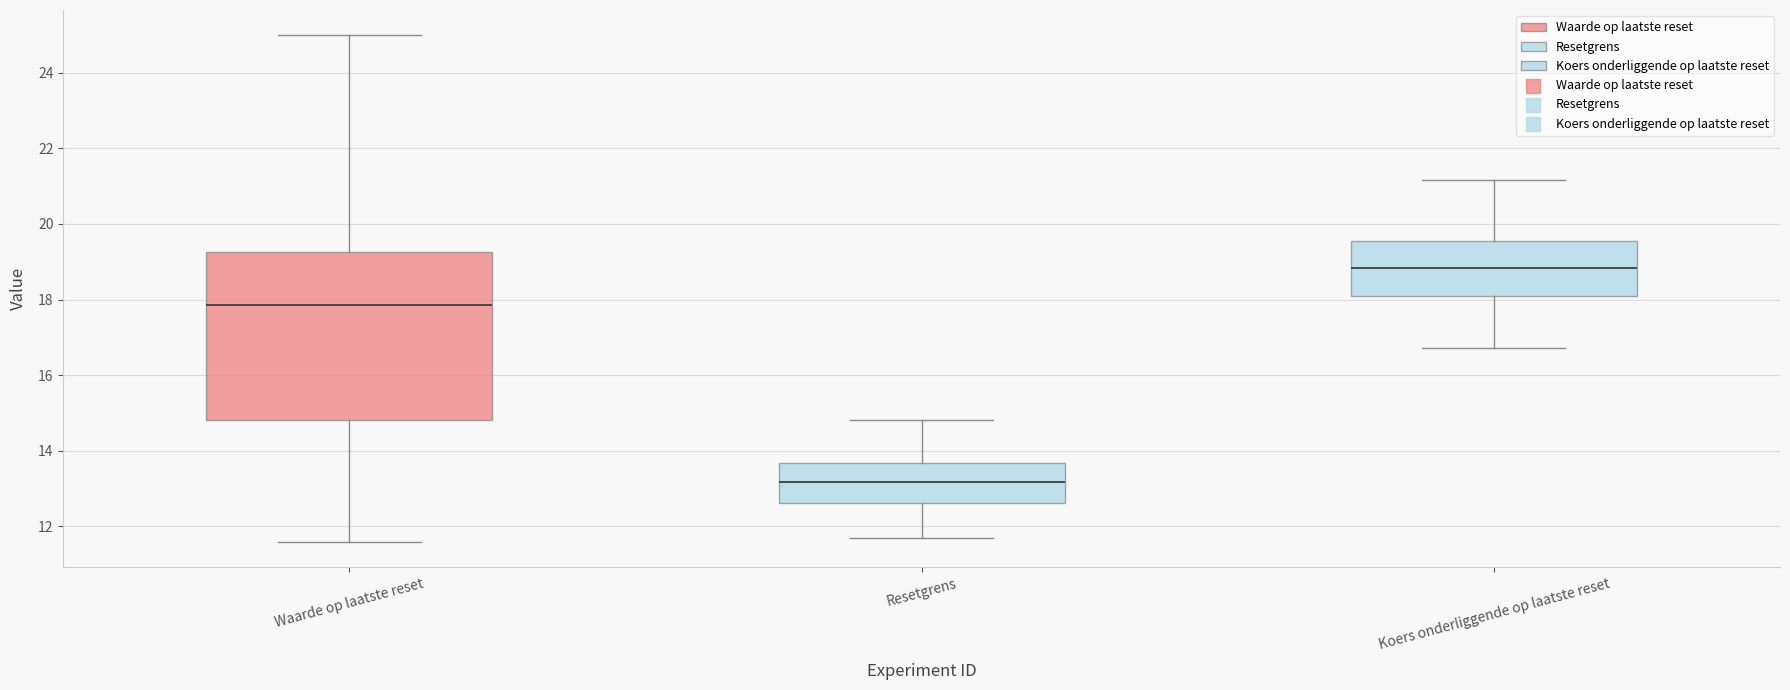

Where does the median line of the box for Koers onderliggende op laatste reset sit on the y-axis? The values are not printed on the chart, so give them approximately, as read against the axis.

18.8